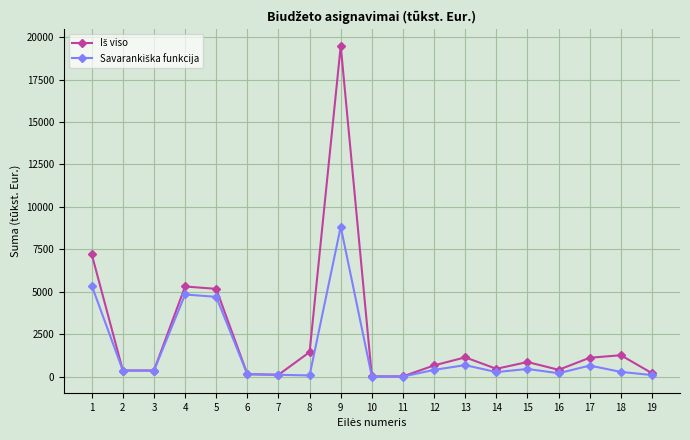

What is the total value across all series at 9?

28307.4